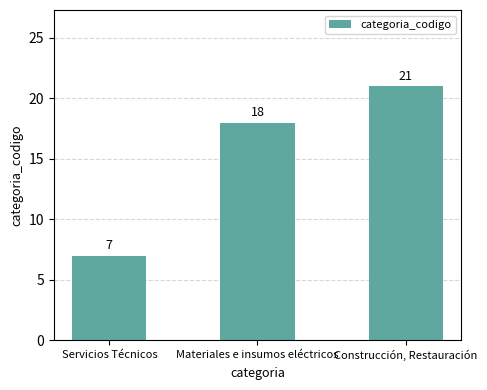

What is the difference between the maximum and minimum values?

14